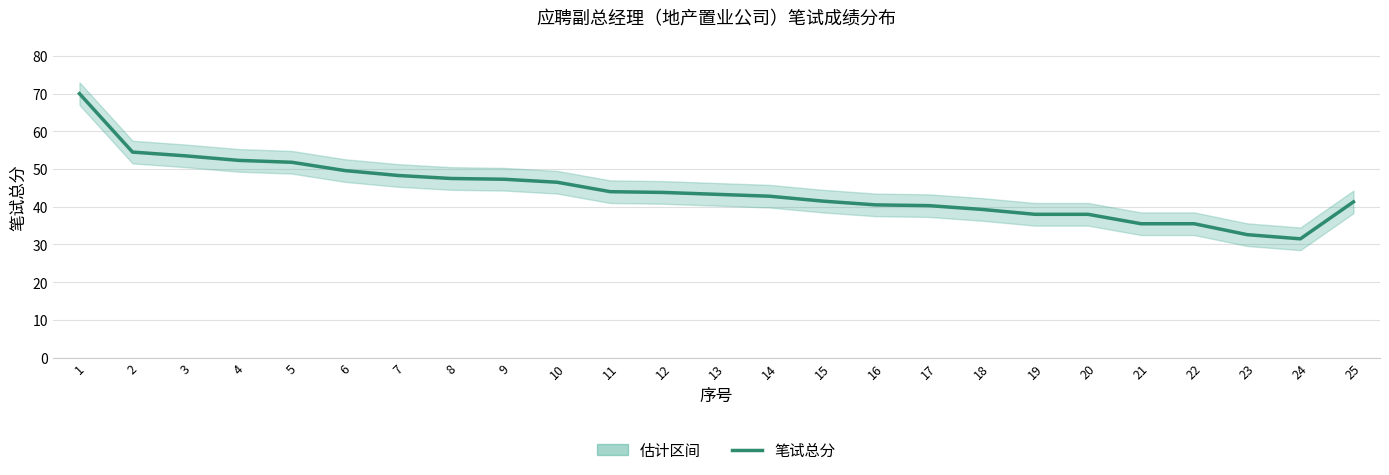

True or false: the data shows 43.8 at 12.

True